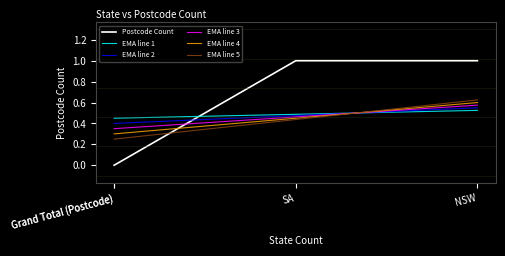

The chart shows a value of -1 at Grand Total (Postcode). True or false?

False